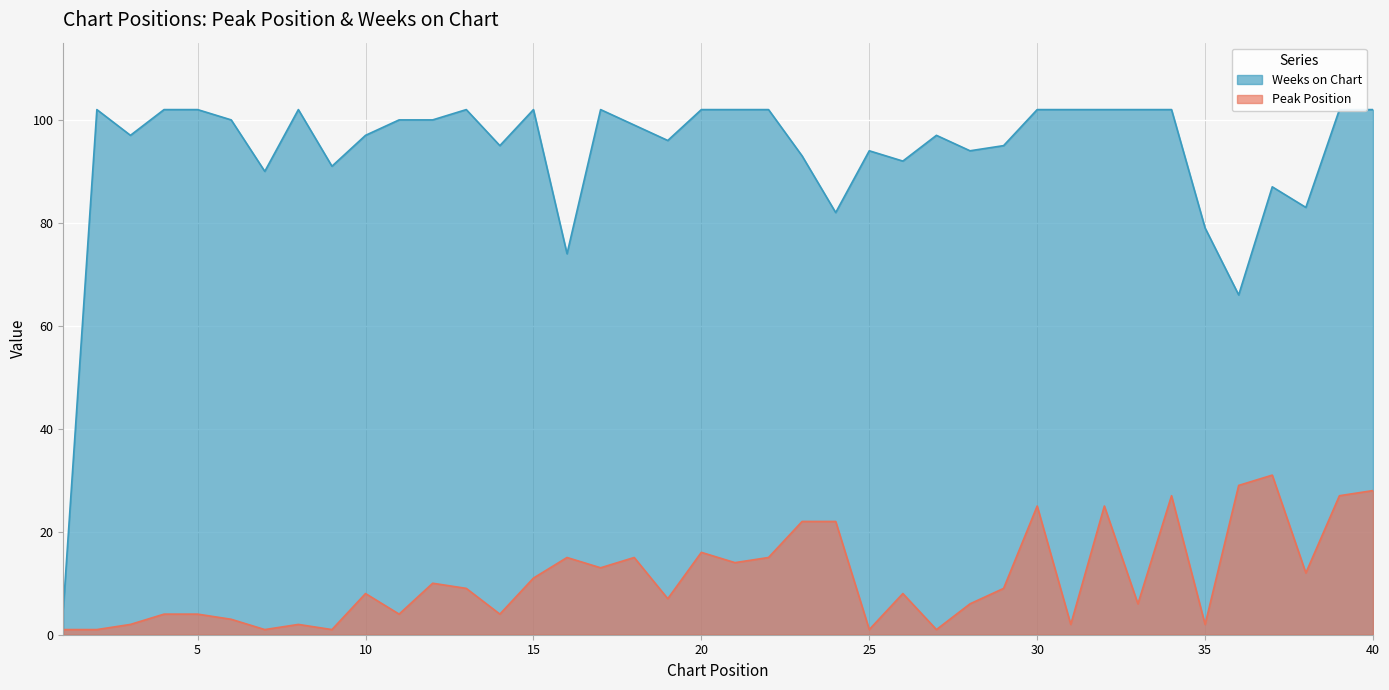

True or false: Weeks on Chart has a value of 52 at 22.

False